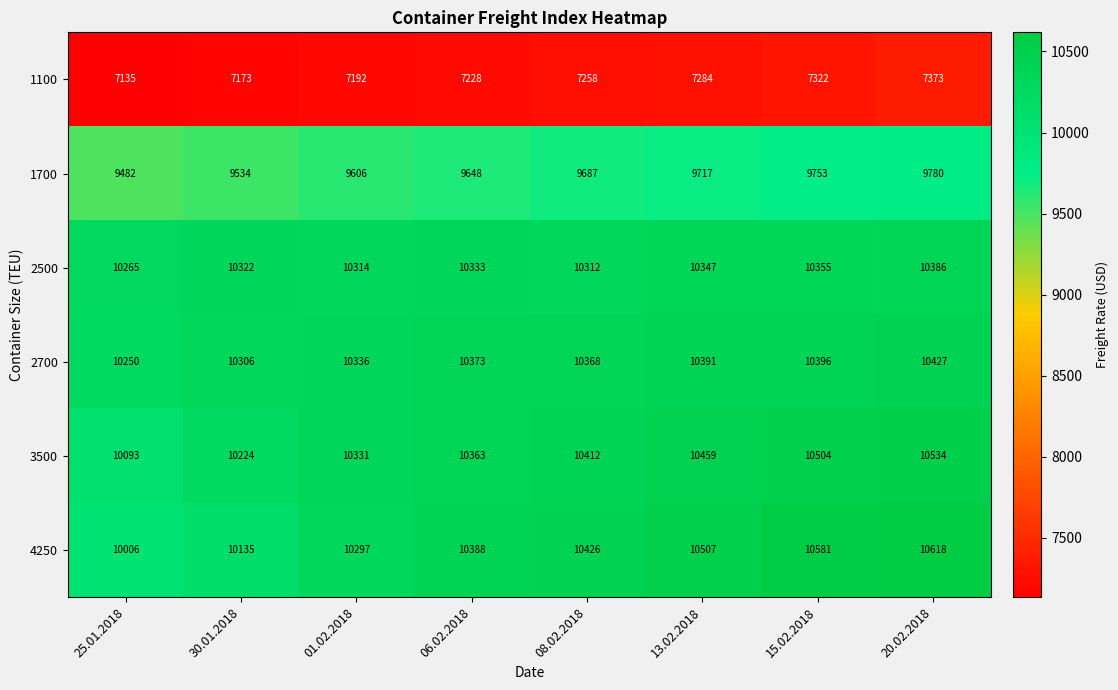

What is the sum of the 1100 values at 06.02.2018 and 25.01.2018?

14363